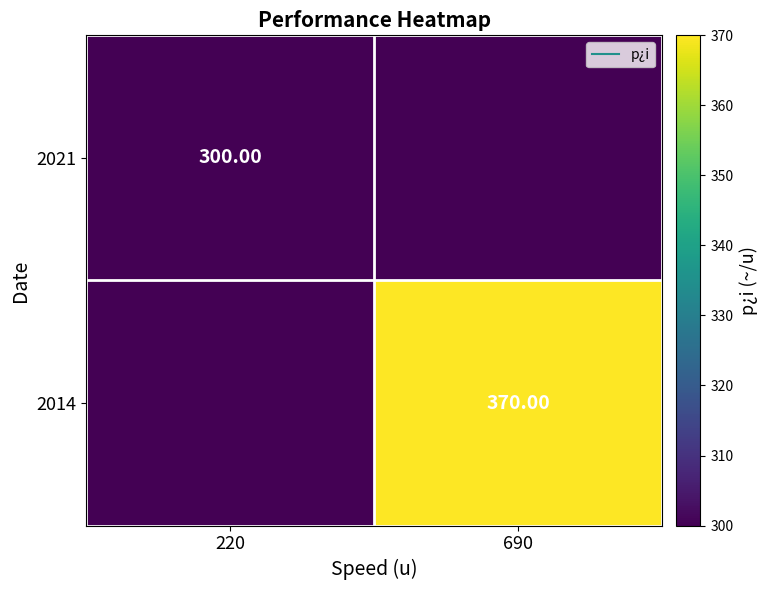

Rank the categories by 2014 value from highest to lowest.

690, 220